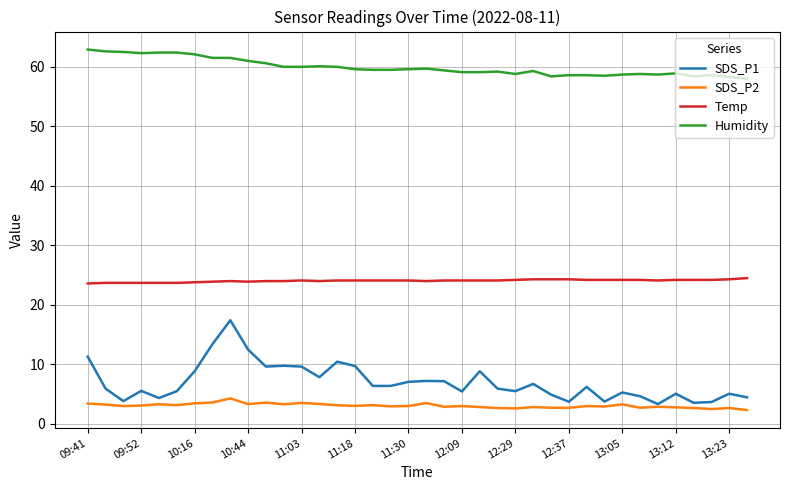

Which series has the largest total across all categories?

Humidity